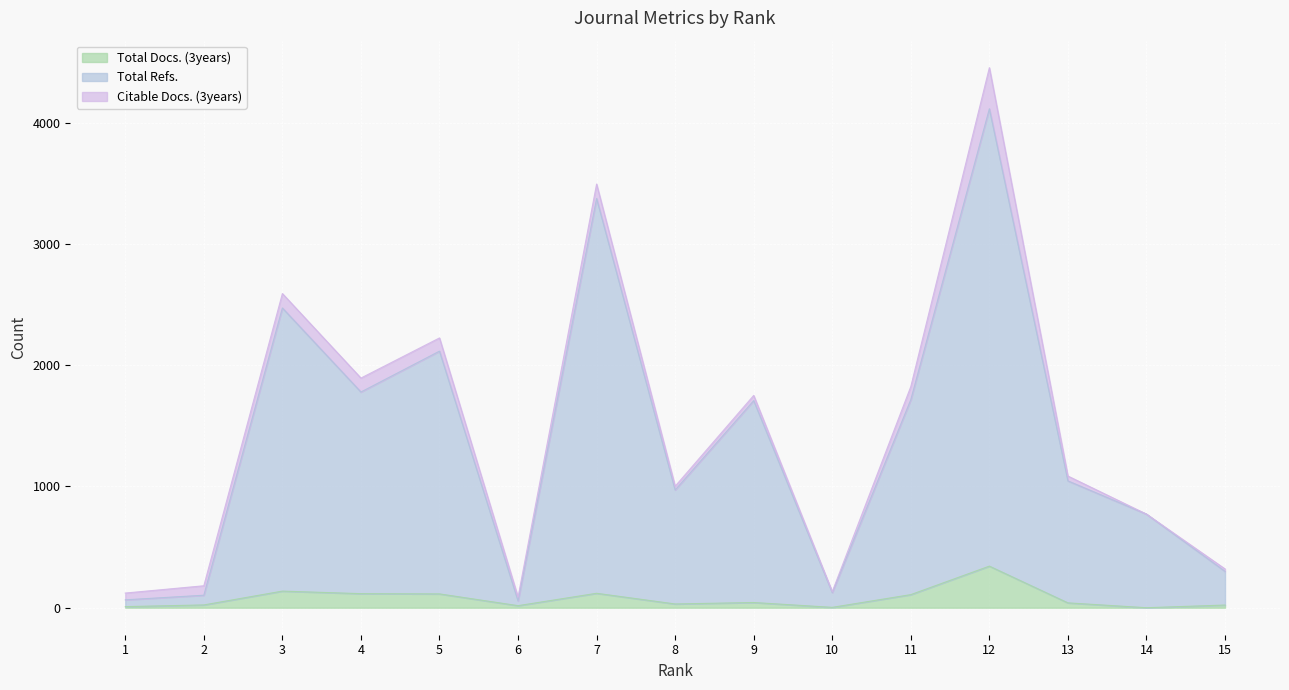

True or false: Total Docs. (3years) and Total Refs. cross at least once.

False